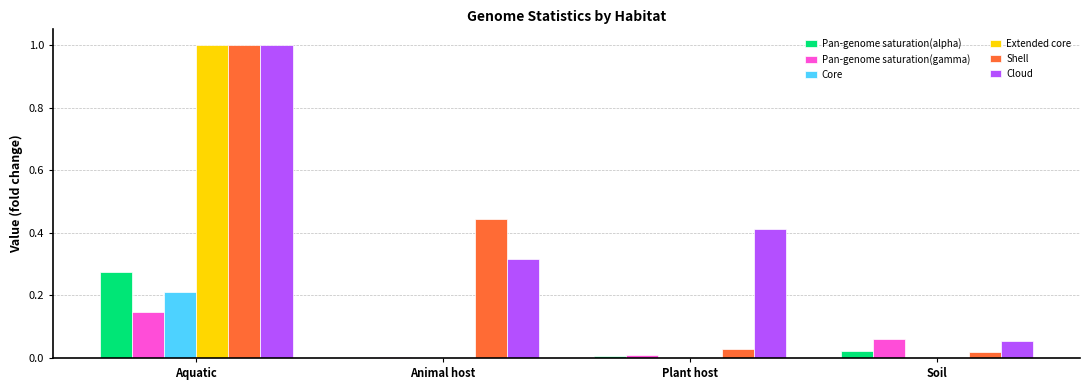

Does the chart contain stacked bars?

No